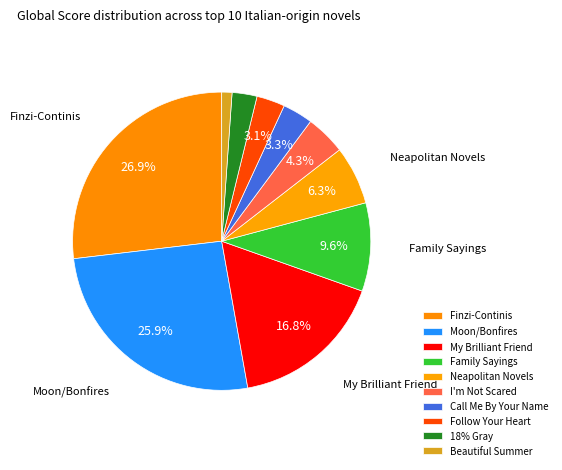

How many slices are in this pie chart?

10